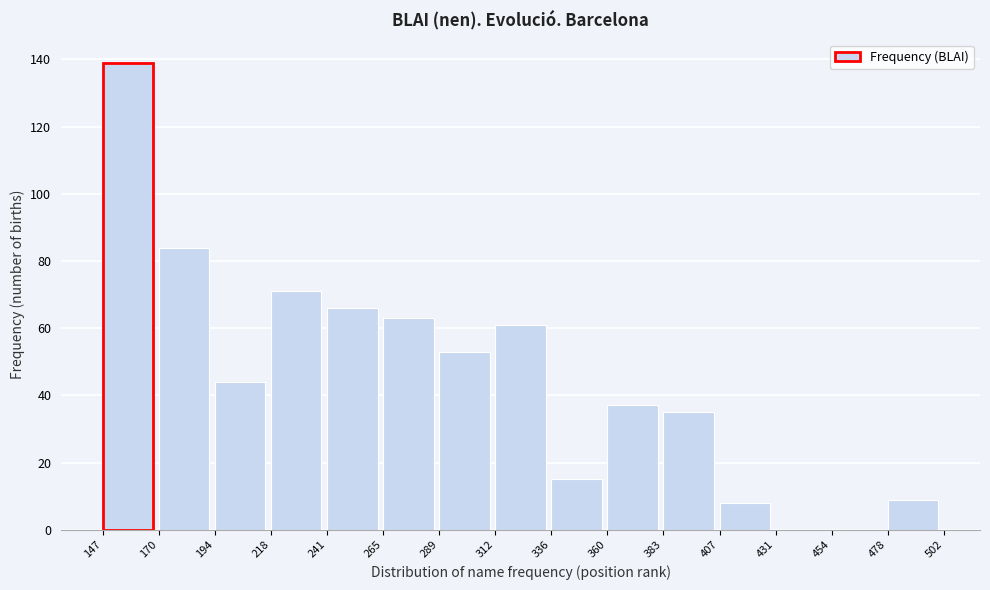

Reading left to right, transcribe all the data shown in this chart.

147=139	170=84	194=44	218=71	241=66	265=63	289=53	312=61	336=15	360=37	383=35	407=8	431=0	454=0	478=9